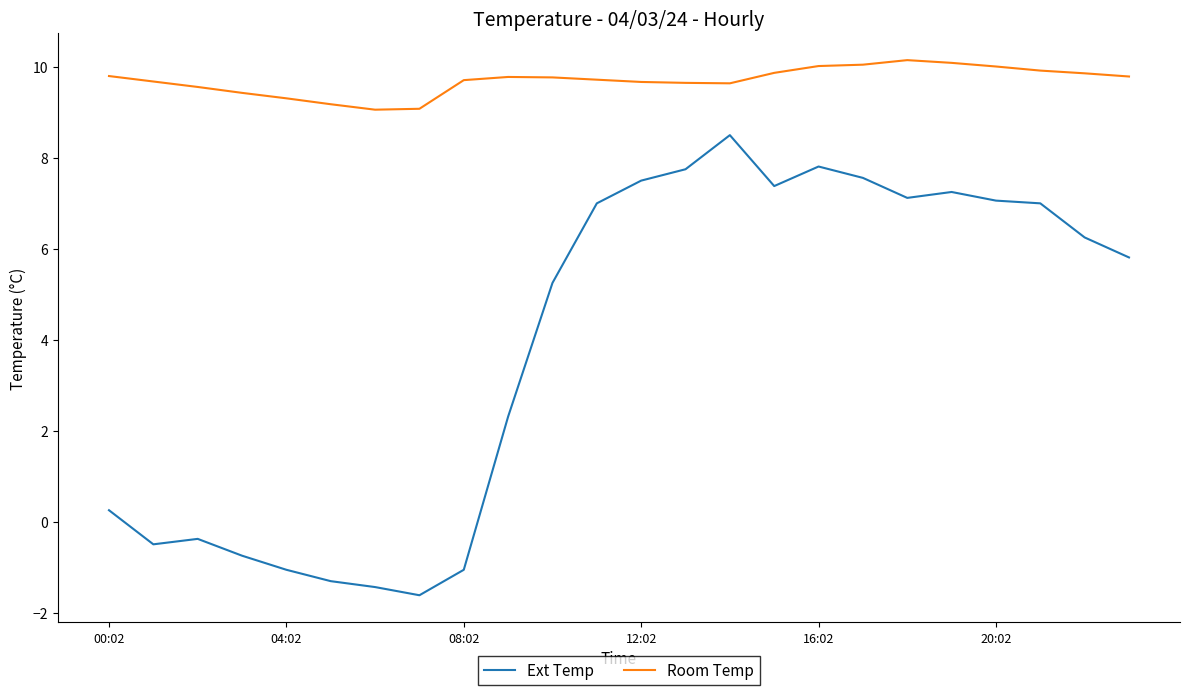

What is the greatest value displayed?

10.2